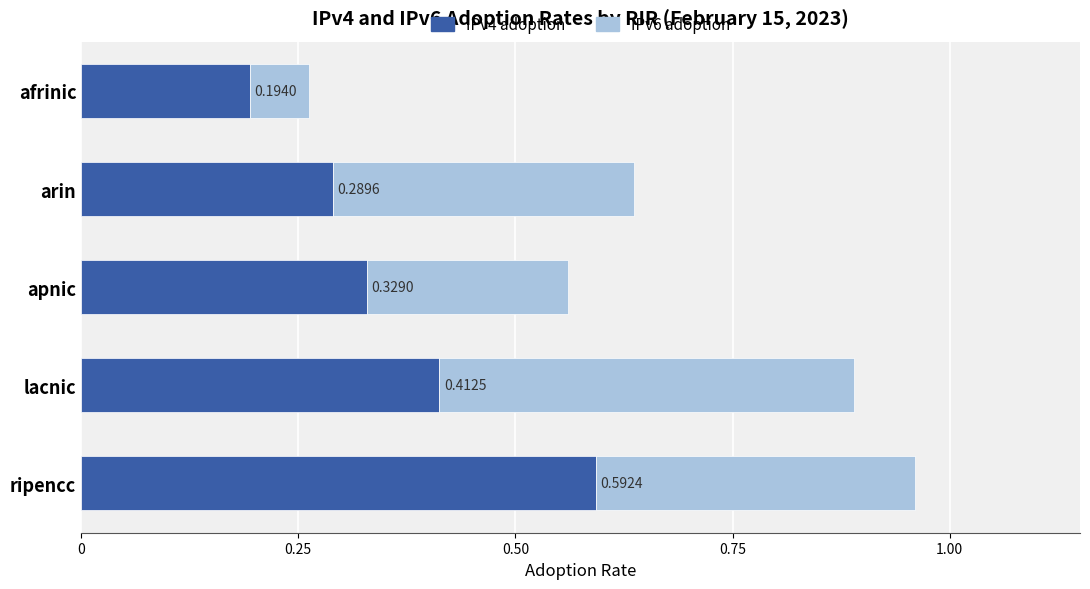

What is the sum of all IPv4 adoption values?

1.8